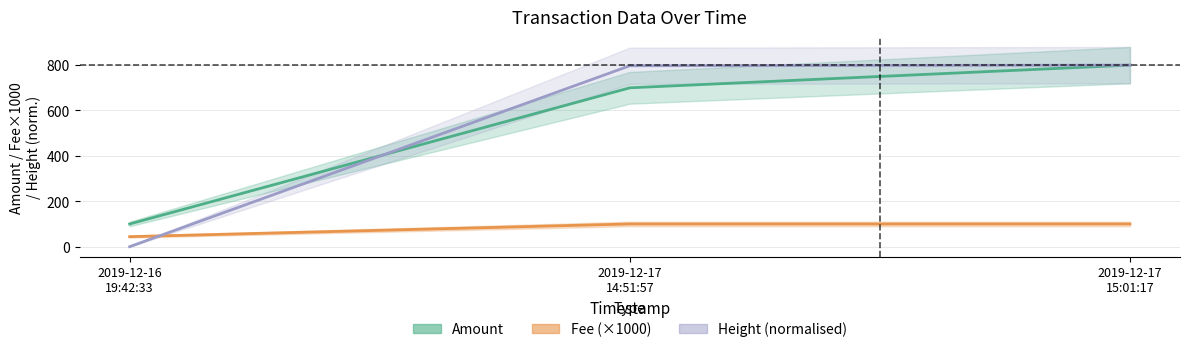

What is the label of the 2nd point from the left?

2019-12-17 14:51:57